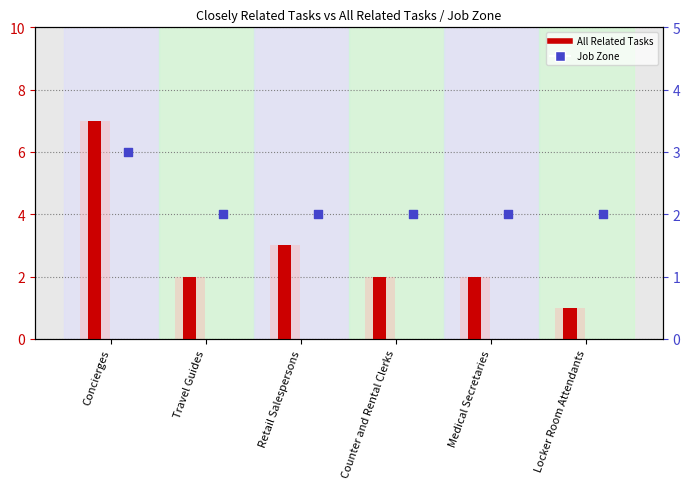

Which series contains the lowest Y value?

All Related Tasks